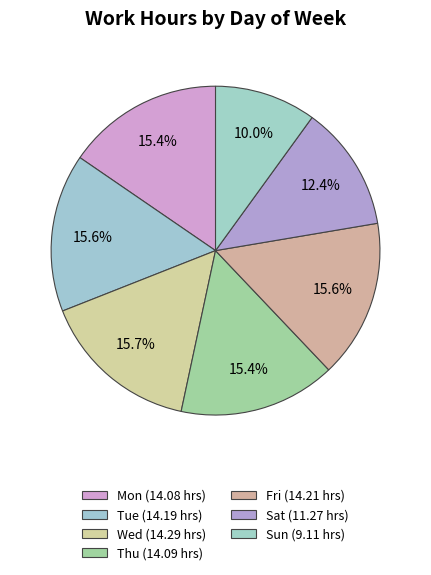

What percentage is the Sat slice, to the nearest percent?

12%